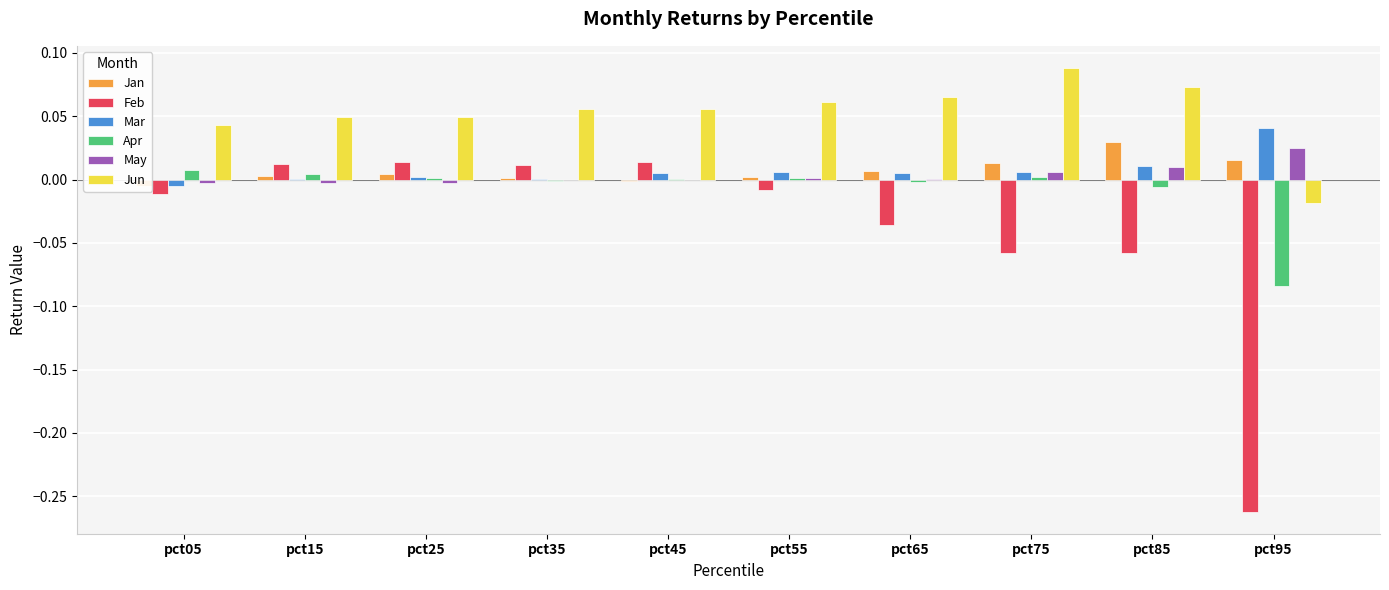

Which has a higher value, pct35 or pct95?

pct95